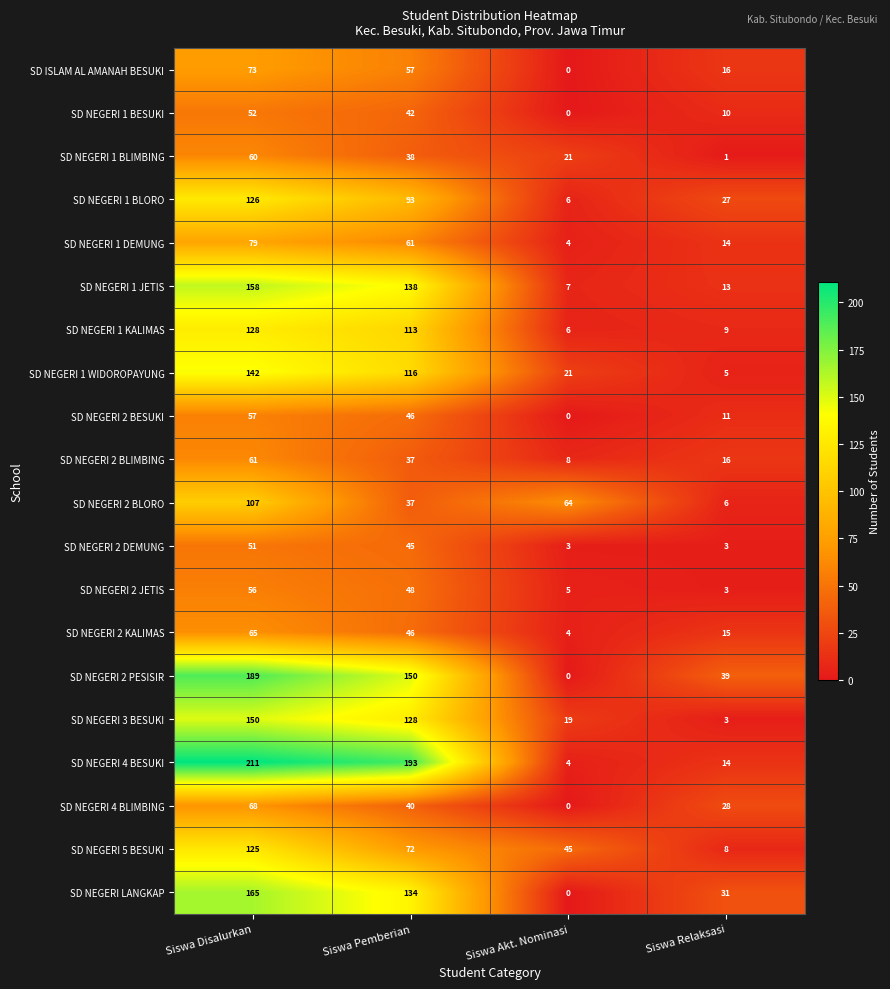

How many data points does each series have?

4